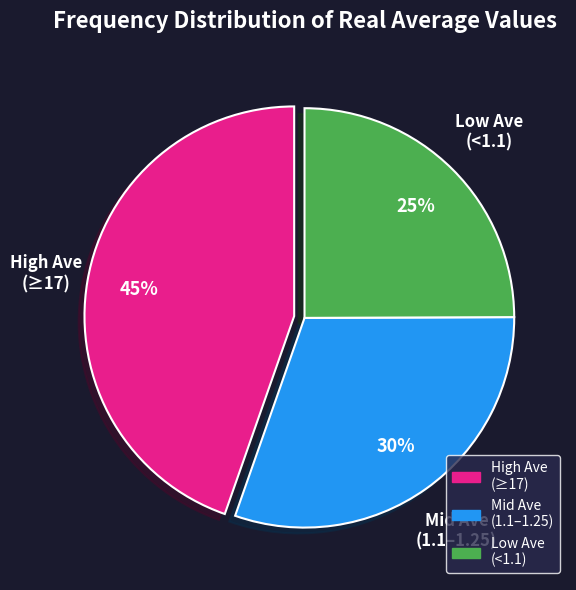

Approximately how many times larger is the value at High Ave (≥17) compared to Low Ave (<1.1)?

1.8